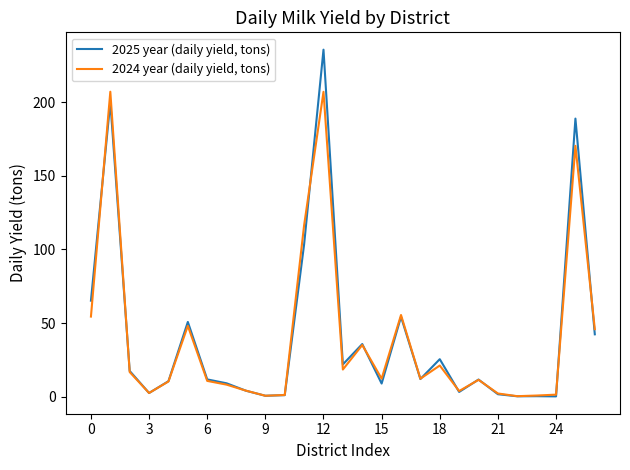

Which series has the widest spread of values?

2025 year (daily yield, tons)